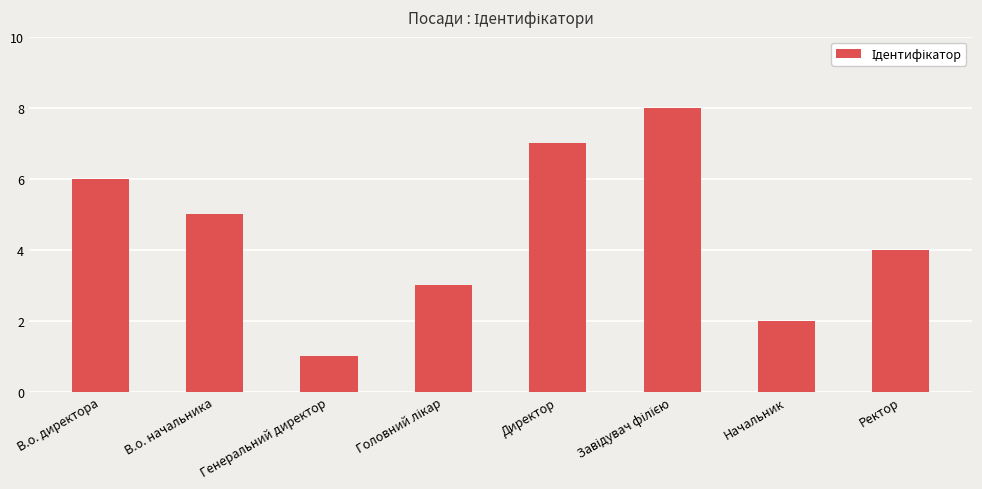

What is the greatest value displayed?

8